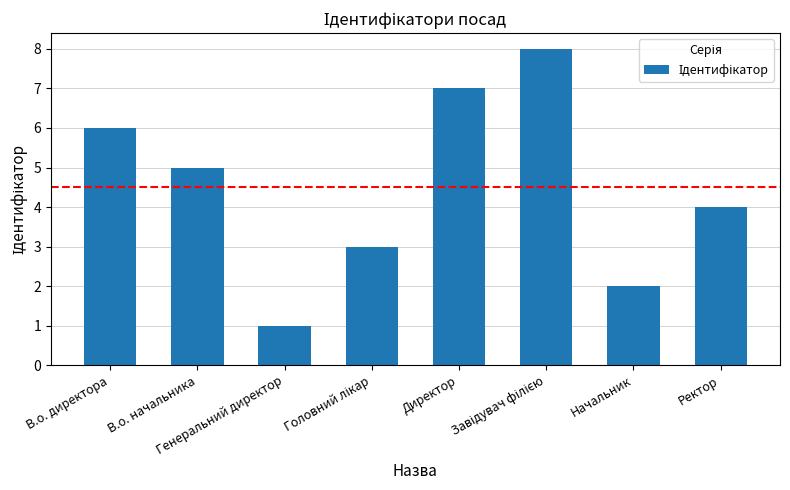

What is the maximum value shown in the chart?

8